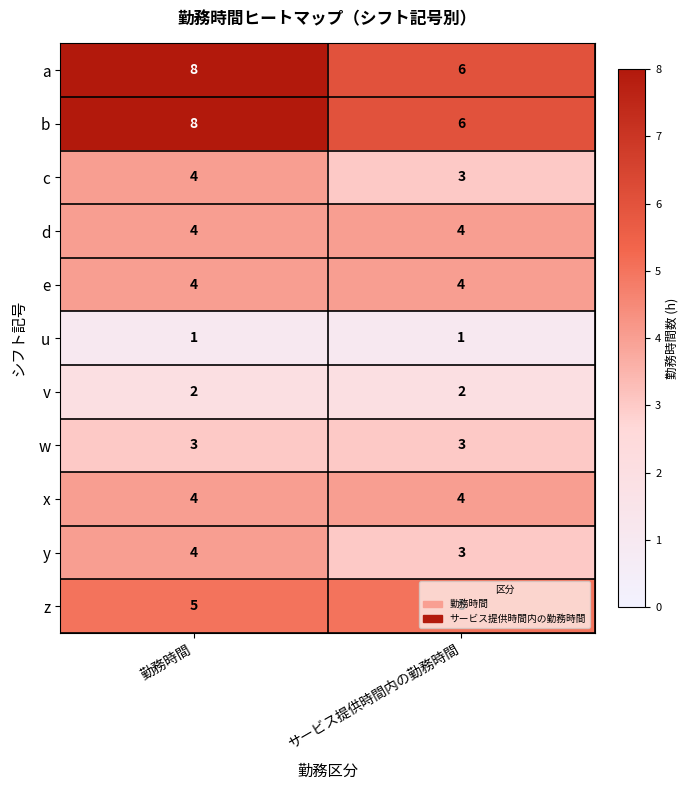

What is the average value of the y series?

4